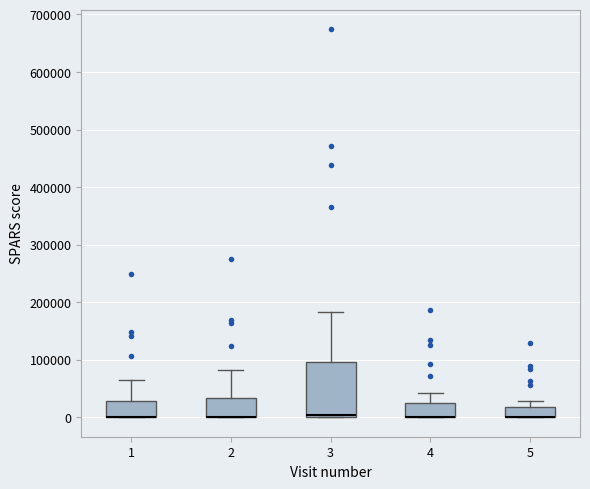

Where does the upper whisker of the box at x = 3 end on the y-axis? The values are not printed on the chart, so give them approximately, as read against the axis.

180000